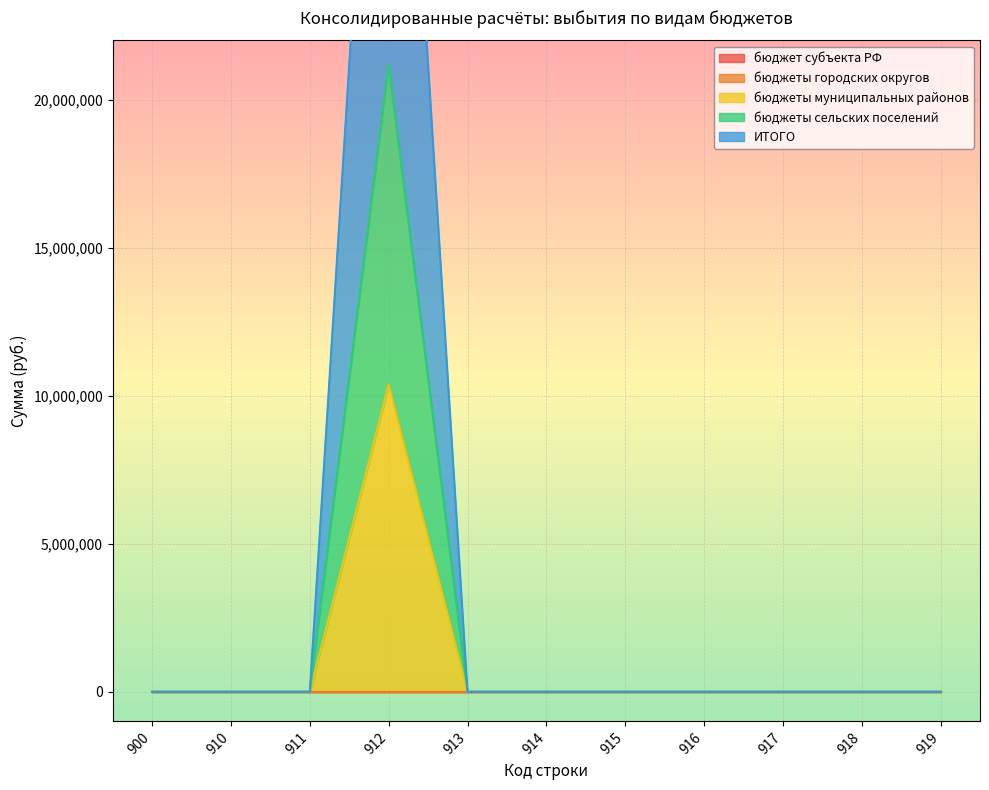

What is the difference between the бюджеты муниципальных районов values at 919 and 912?

10374011.4